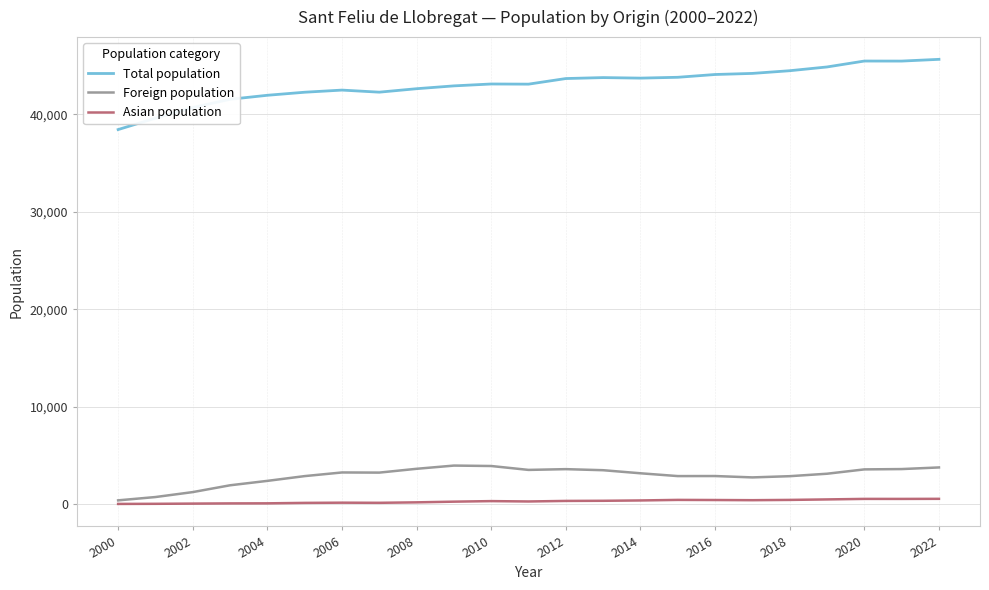

List the series in order of their peak value, lowest first.

Asian population, Foreign population, Total population